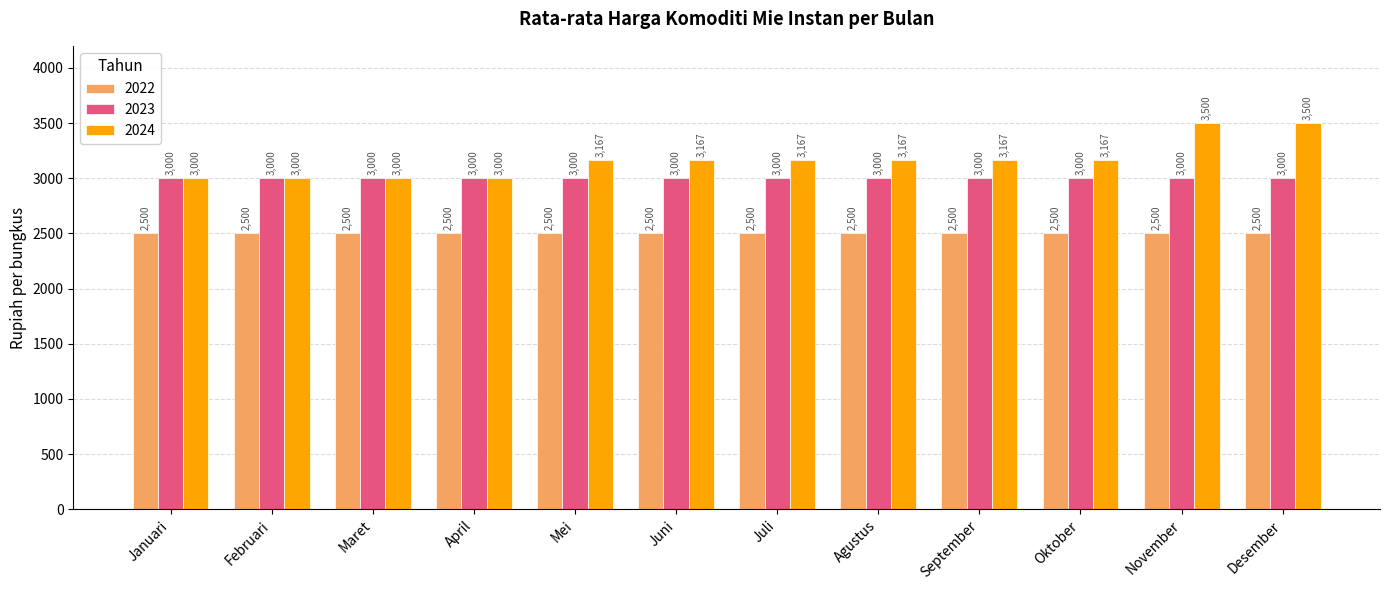

Which series has the widest spread of values?

2024